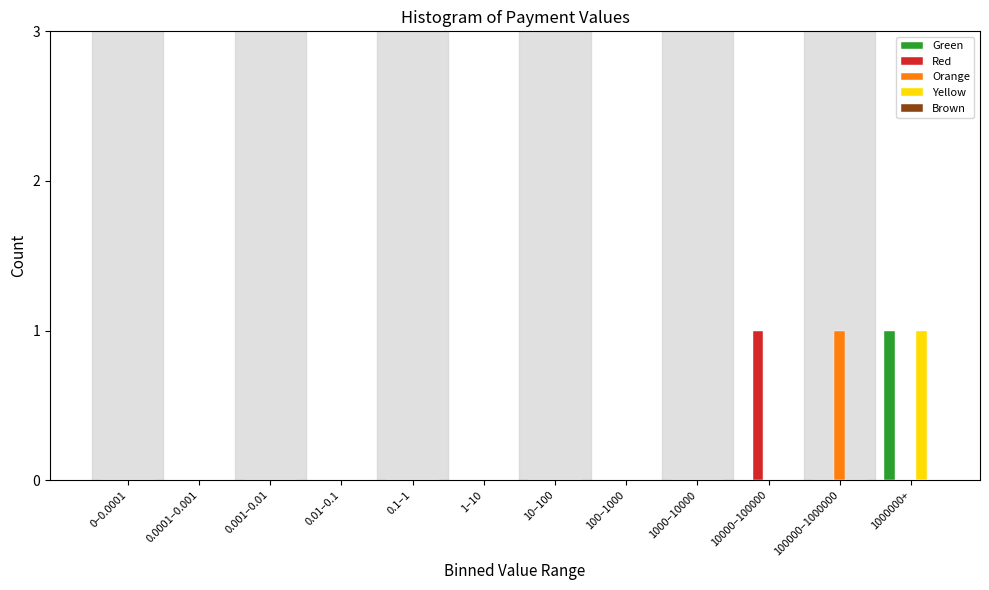

At which label does Yellow reach its peak?

1000000+